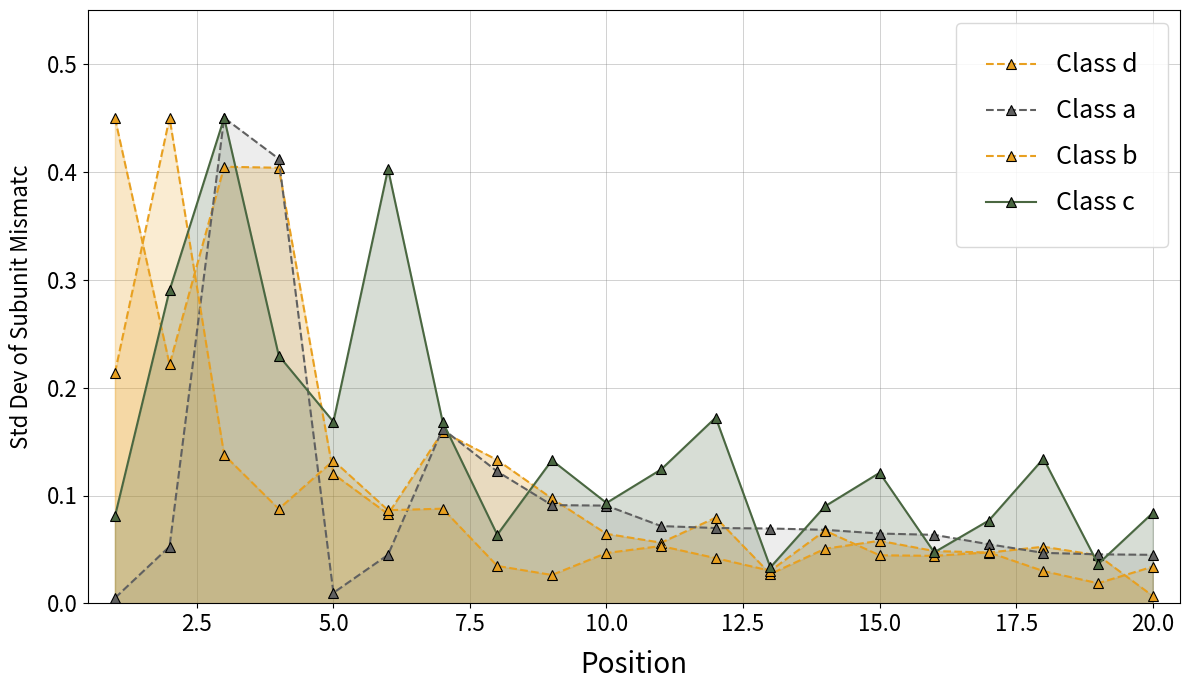

What is the average value of the Class b series?

0.1